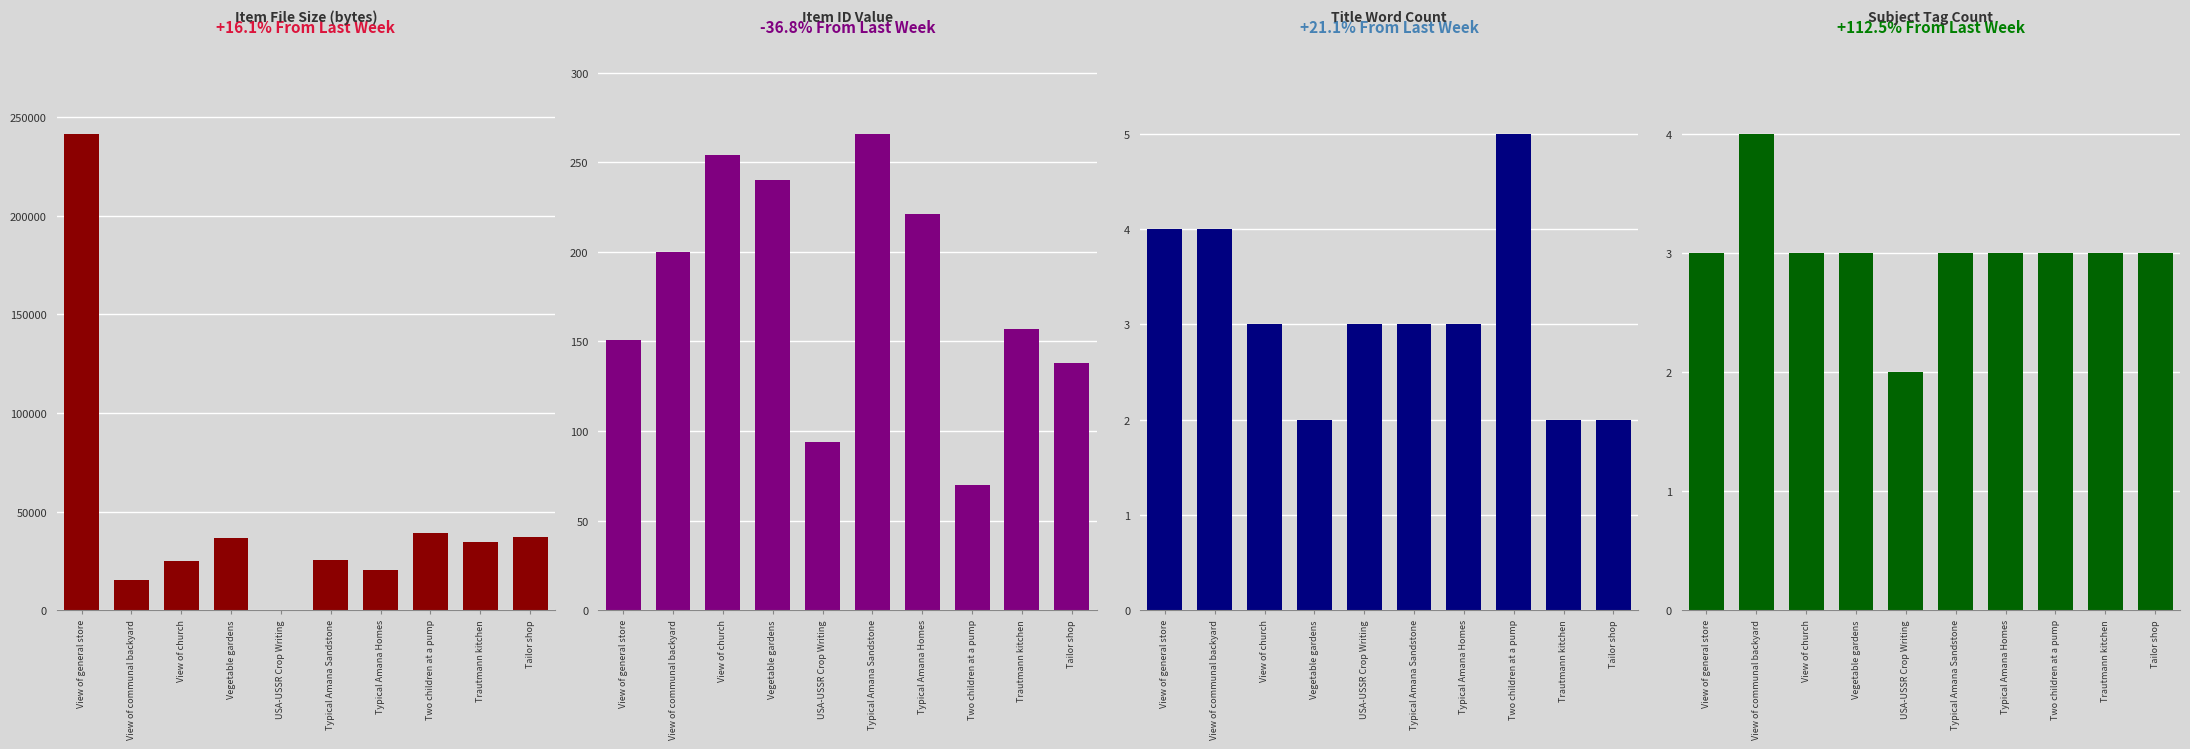

Reading right to left, extract all data points from this chart.

Item File Size (bytes): 37221	34580	39322	20335	25646	0	36646	25063	15414	241646
Item ID Value: 138	157	70	221	266	94	240	254	200	151
Title Word Count: 2	2	5	3	3	3	2	3	4	4
Subject Tag Count: 3	3	3	3	3	2	3	3	4	3